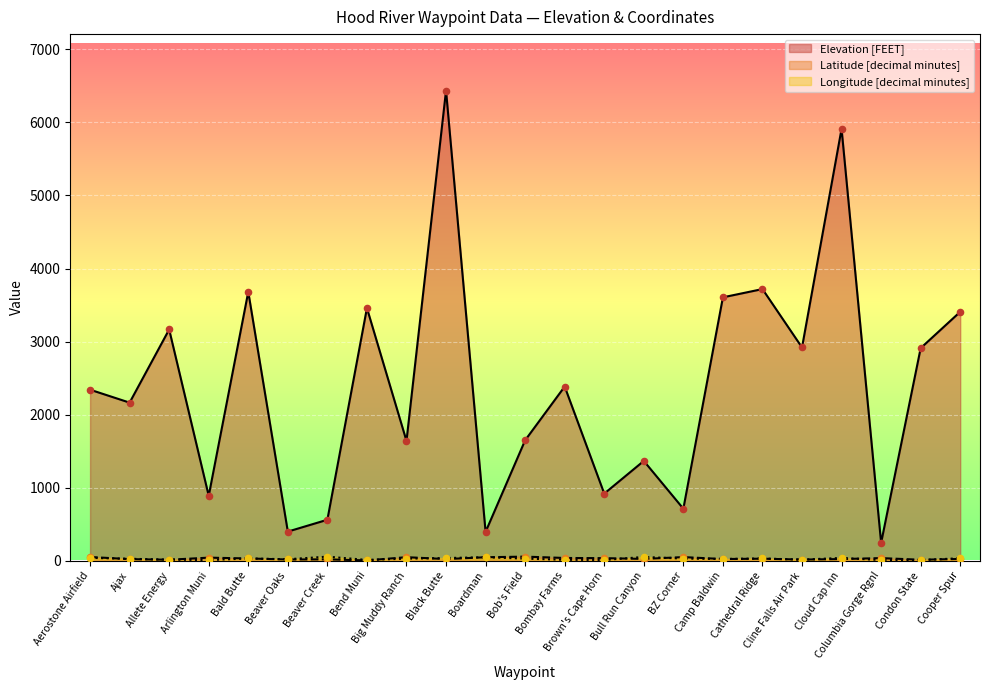

Which series has the largest total across all categories?

Elevation [FEET]